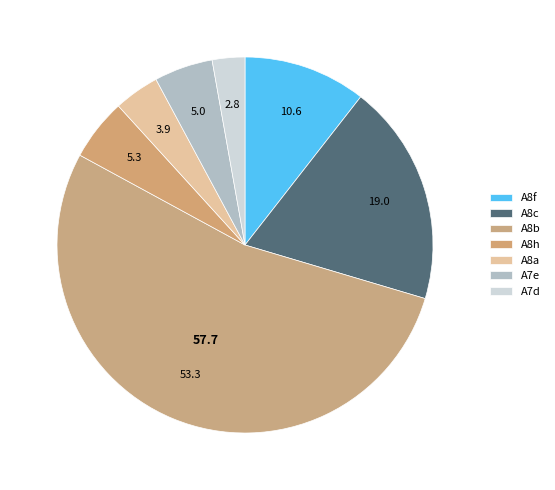

Does A8b account for over 50% of the chart?

Yes